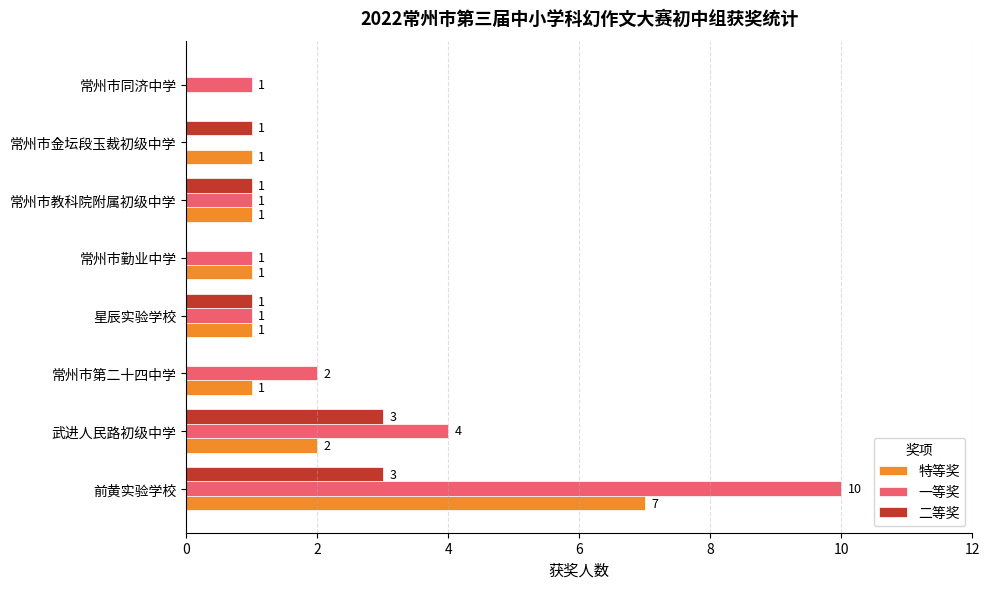

The value of 二等奖 at 常州市金坛段玉裁初级中学 is 1. True or false?

True